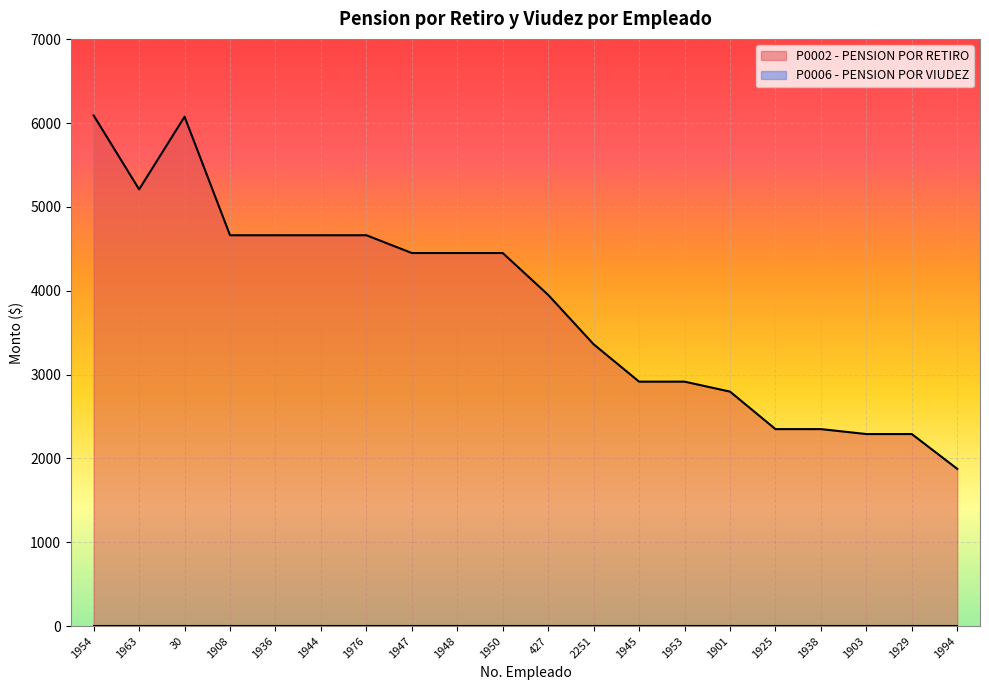

Does the chart display data point markers on the line(s)?

No